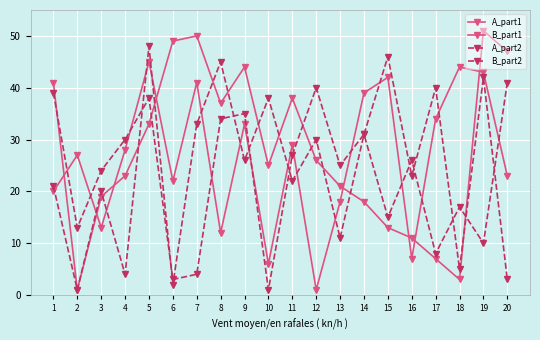

Is it true that B_part2 equals 32 at 11?

False